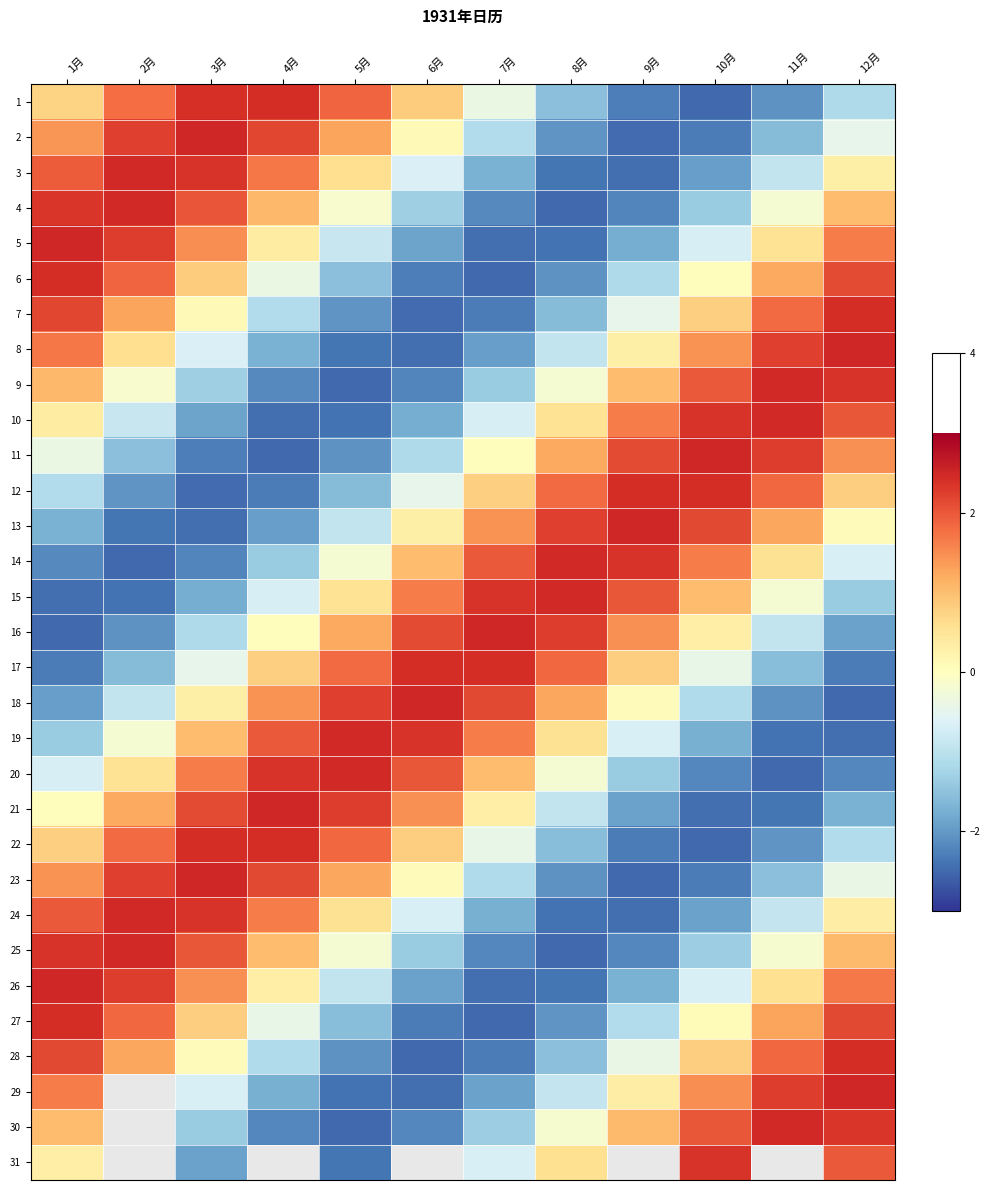

What is the sum of all 4 values?

-1.0